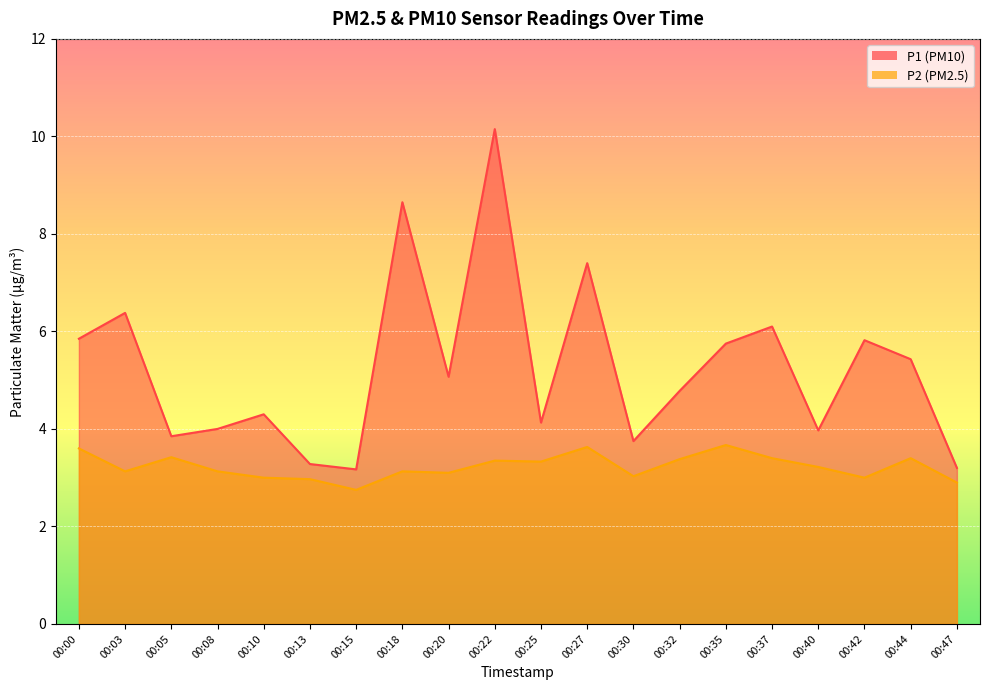

What is the average value of the P2 series?

3.2